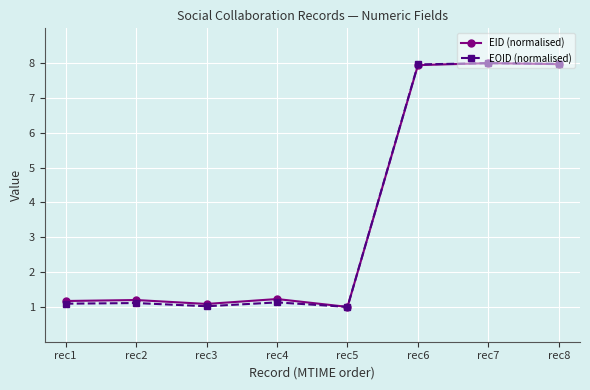

The value of EOID (normalised) at rec3 is 0.3. True or false?

False